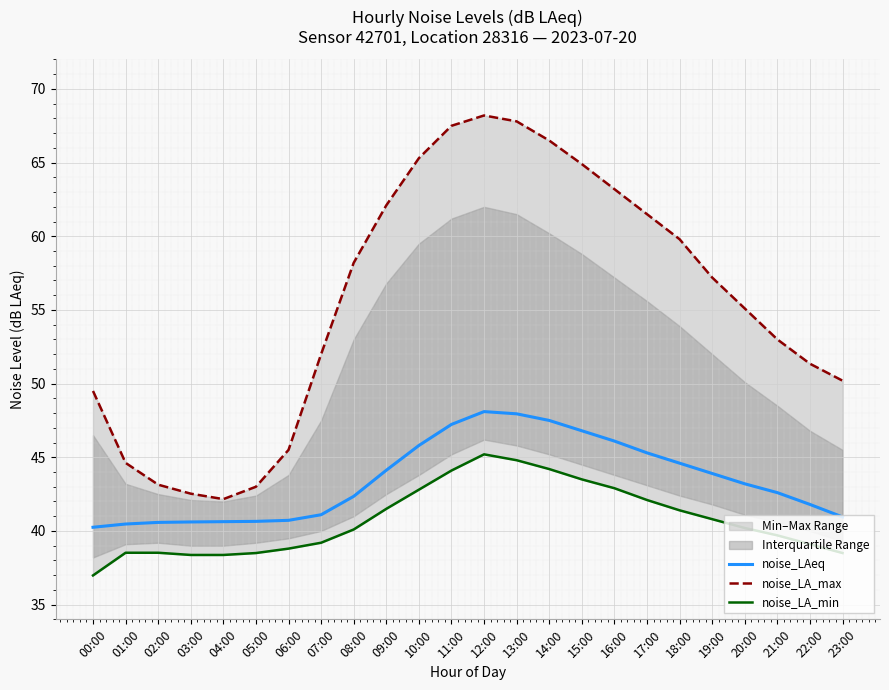

Which has a higher value, 13:00 or 06:00?

13:00